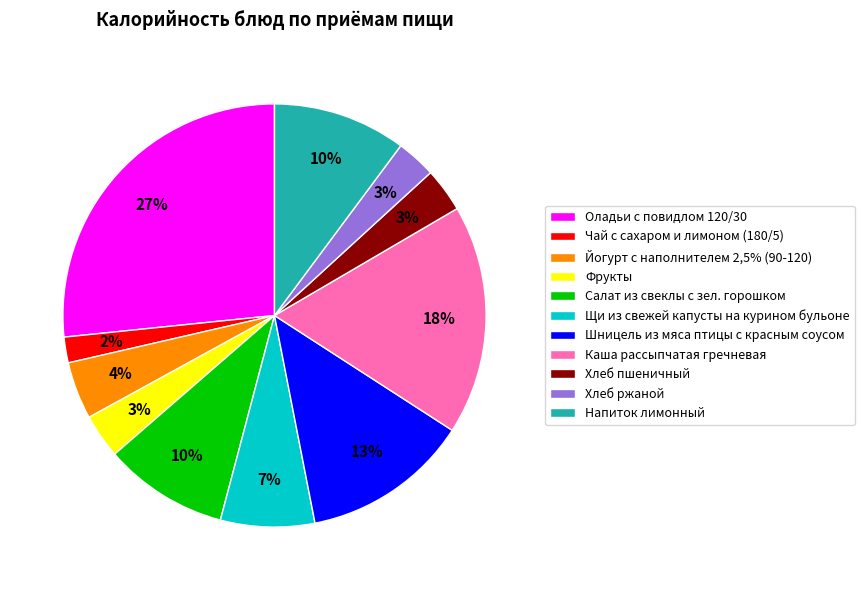

The Йогурт с наполнителем 2,5% (90-120) slice represents 4% of the pie. True or false?

True